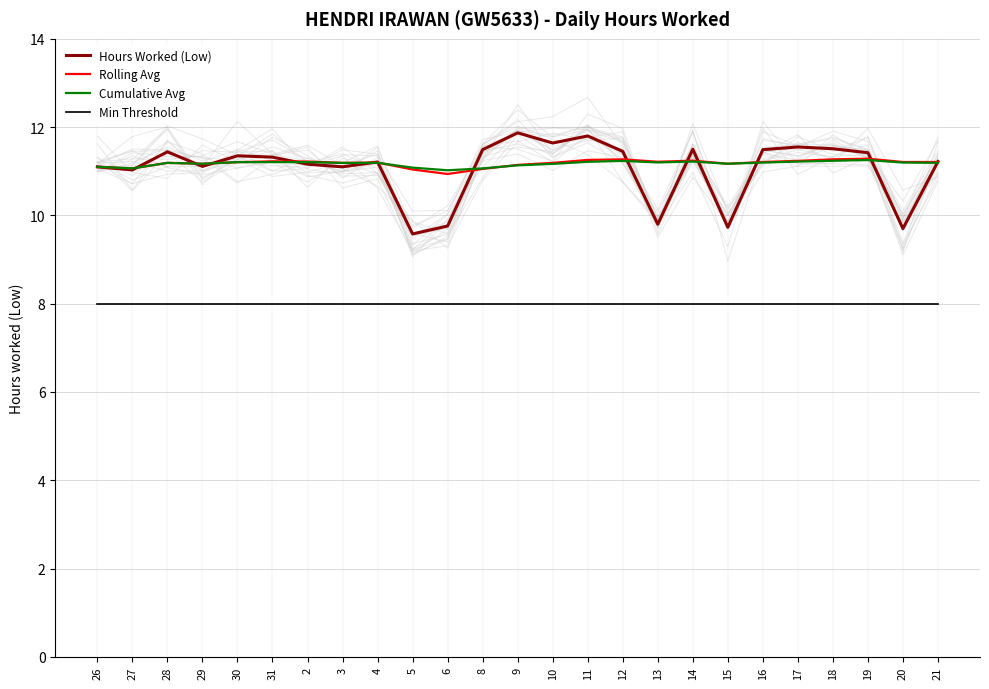

Which has a higher value, 29 or 21?

21